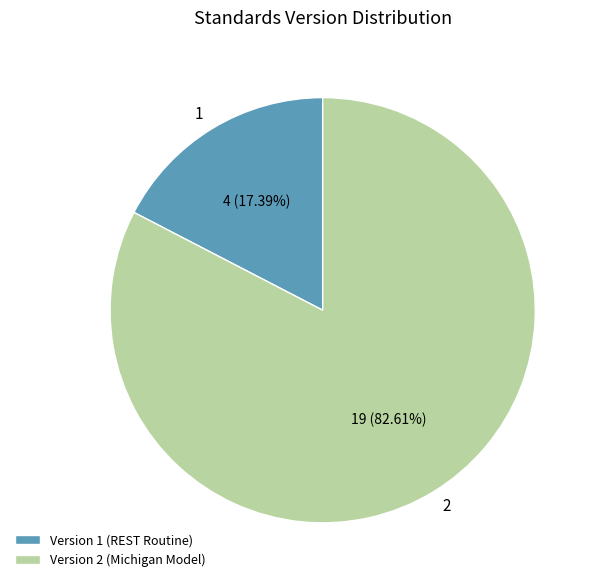

How much of the chart is everything except Version 2 (Michigan Model)?

17.4%